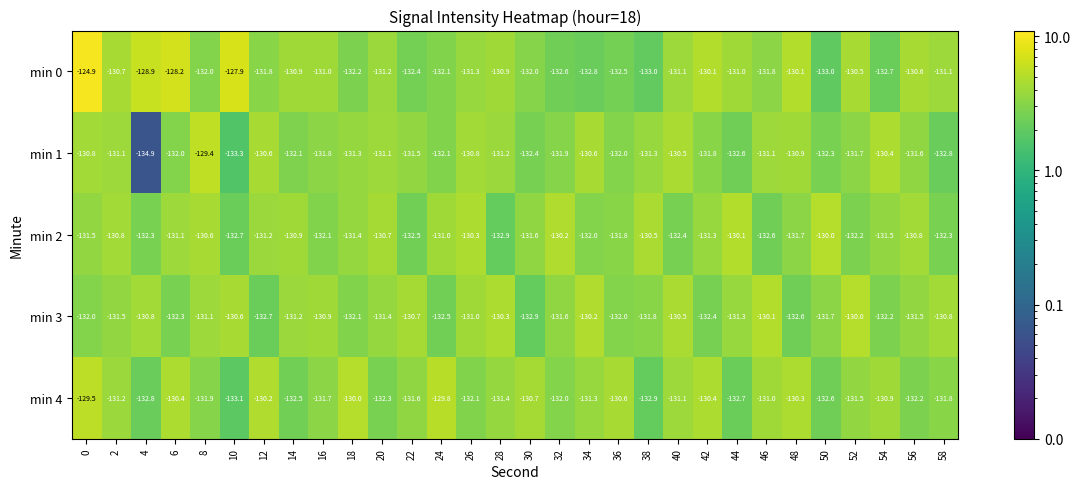

What is the total value across all series at 40?

-655.6